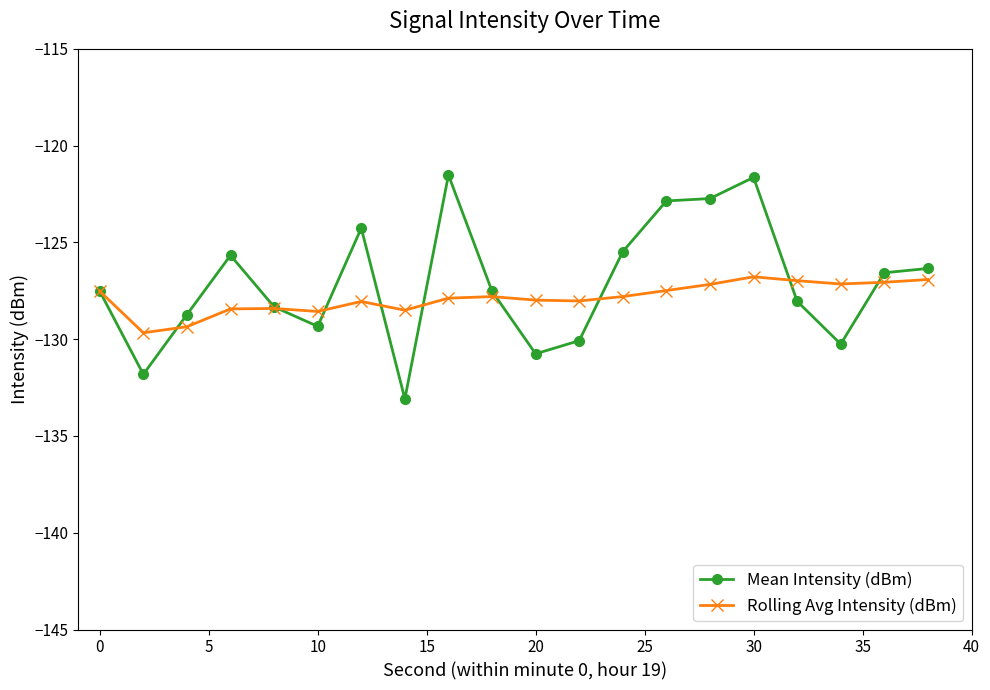

What is the difference between the maximum and minimum values in the Mean Intensity (dBm) series?

11.6